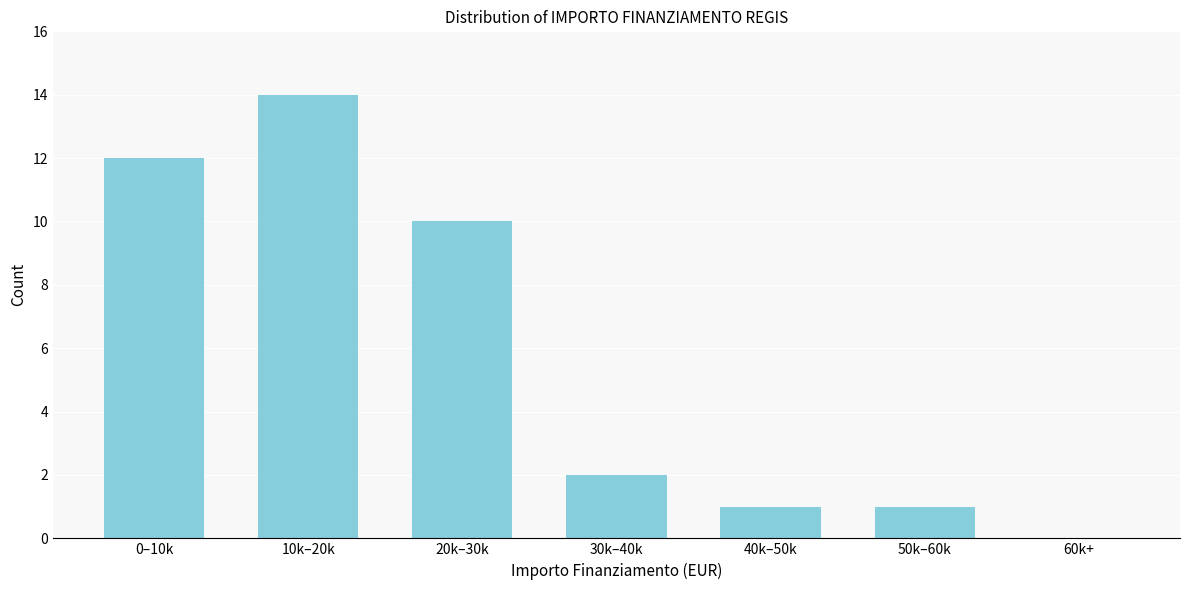

Reading left to right, what are all the values shown in this chart?

0–10k=12	10k–20k=14	20k–30k=10	30k–40k=2	40k–50k=1	50k–60k=1	60k+=0